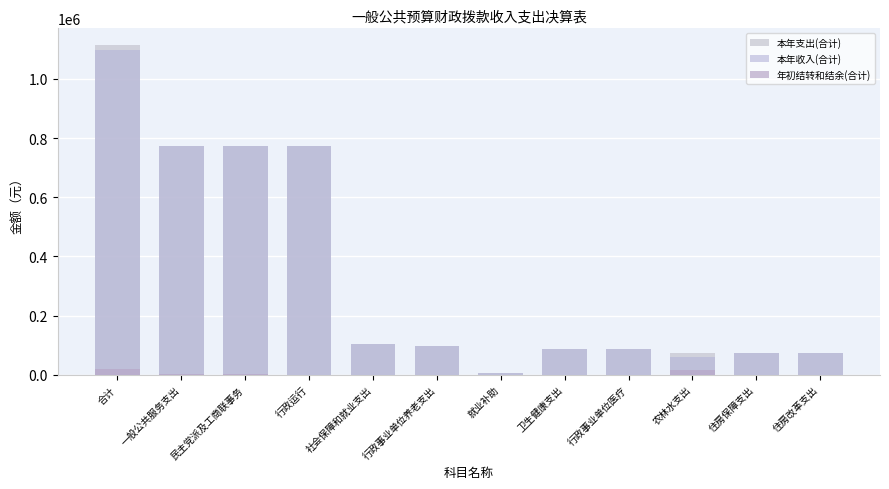

How many data points in 本年支出(合计) are above 98438?

6